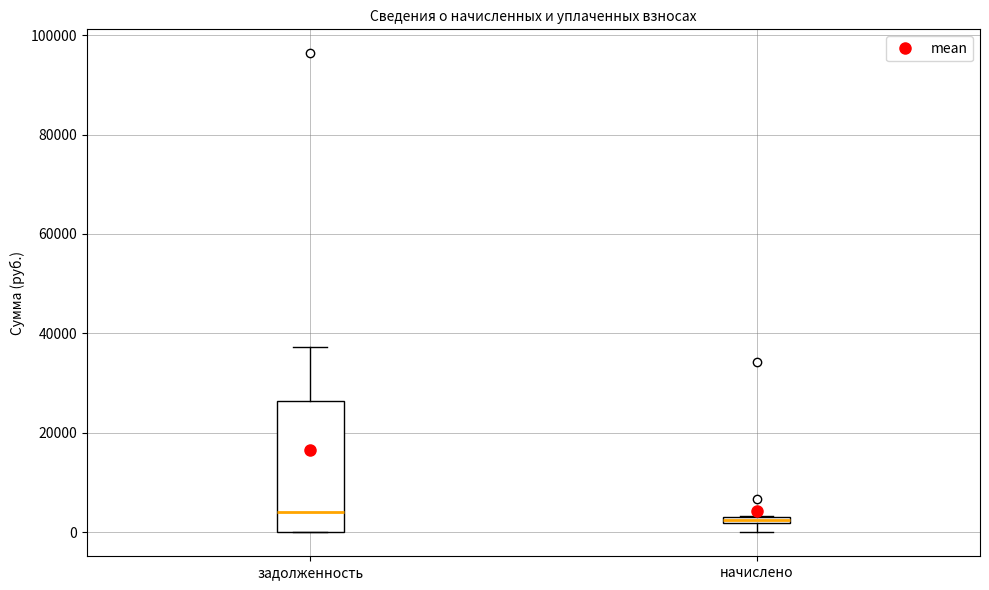

Comparing the boxes themselves (not the whiskers), which one is the tallest?

задолженность